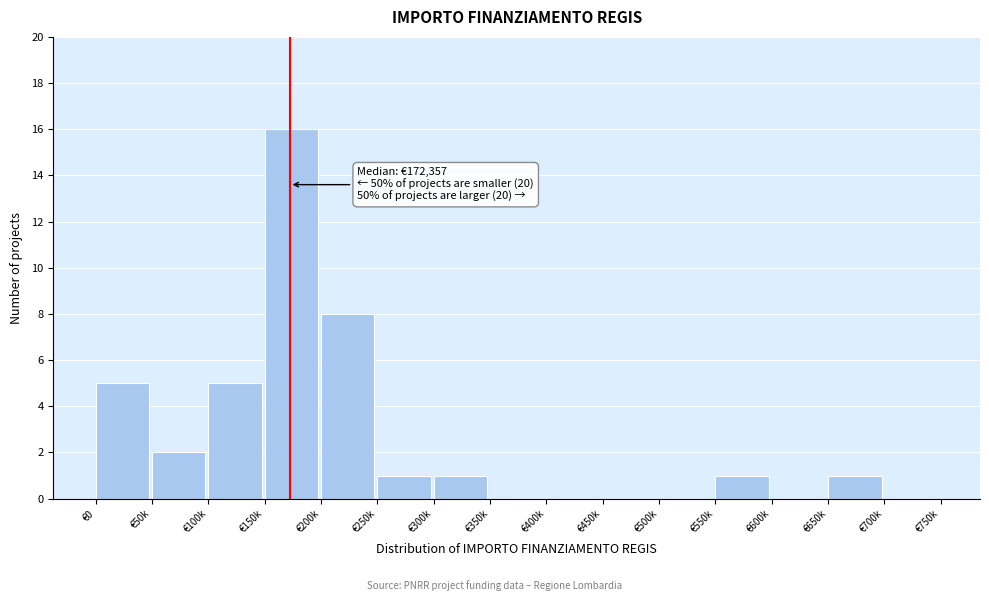

Reading right to left, list all the values displayed in this chart.

€700k=0	€650k=1	€600k=0	€550k=1	€500k=0	€450k=0	€400k=0	€350k=0	€300k=1	€250k=1	€200k=8	€150k=16	€100k=5	€50k=2	€0=5